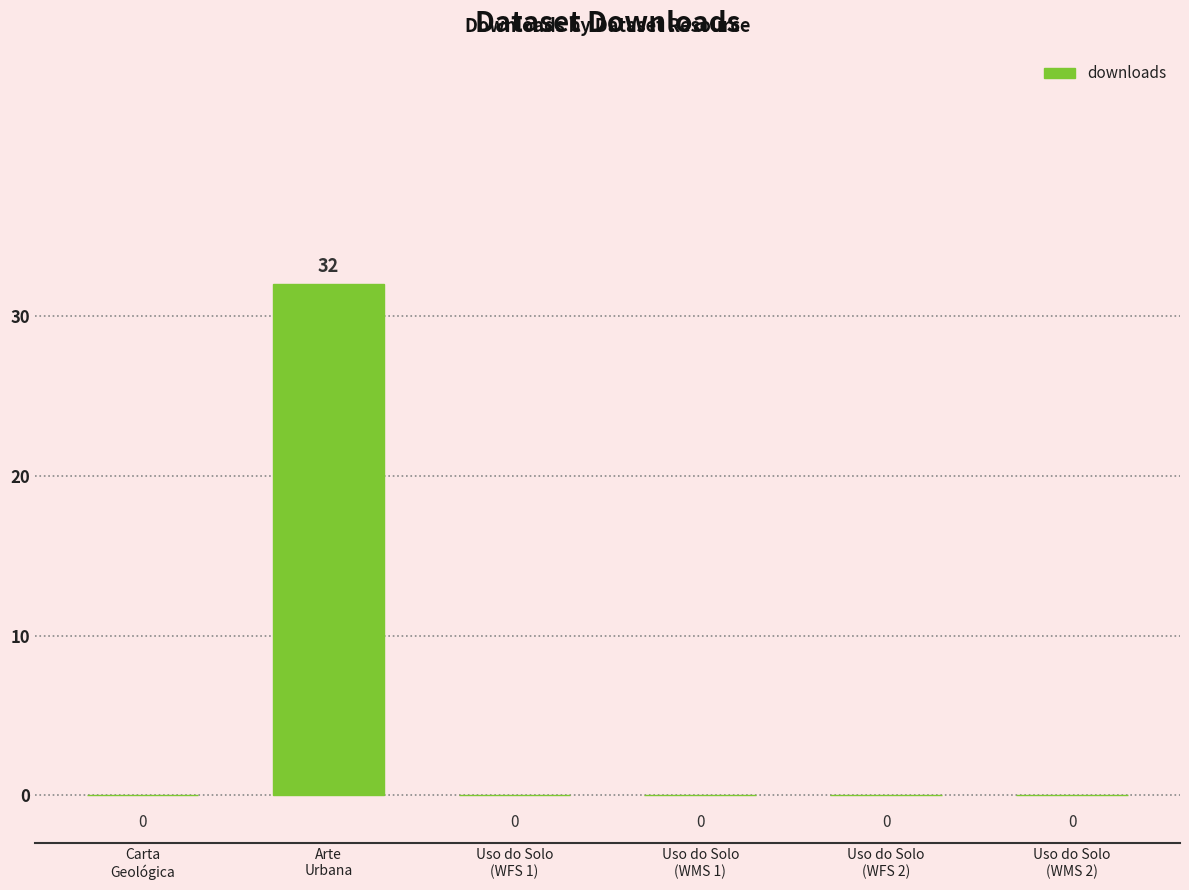

What is the maximum value shown in the chart?

32